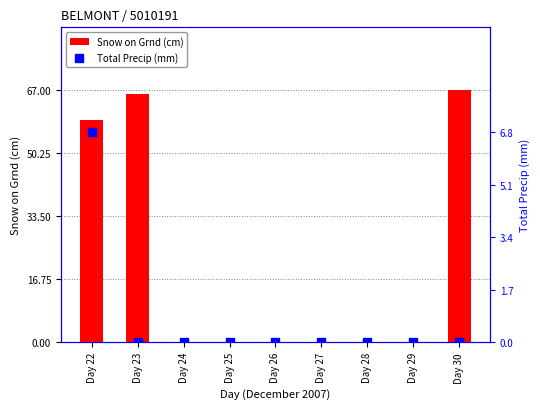

Is the value of Snow on Grnd (cm) at Day 29 greater than the value of Total Precip (mm) at Day 30?

No